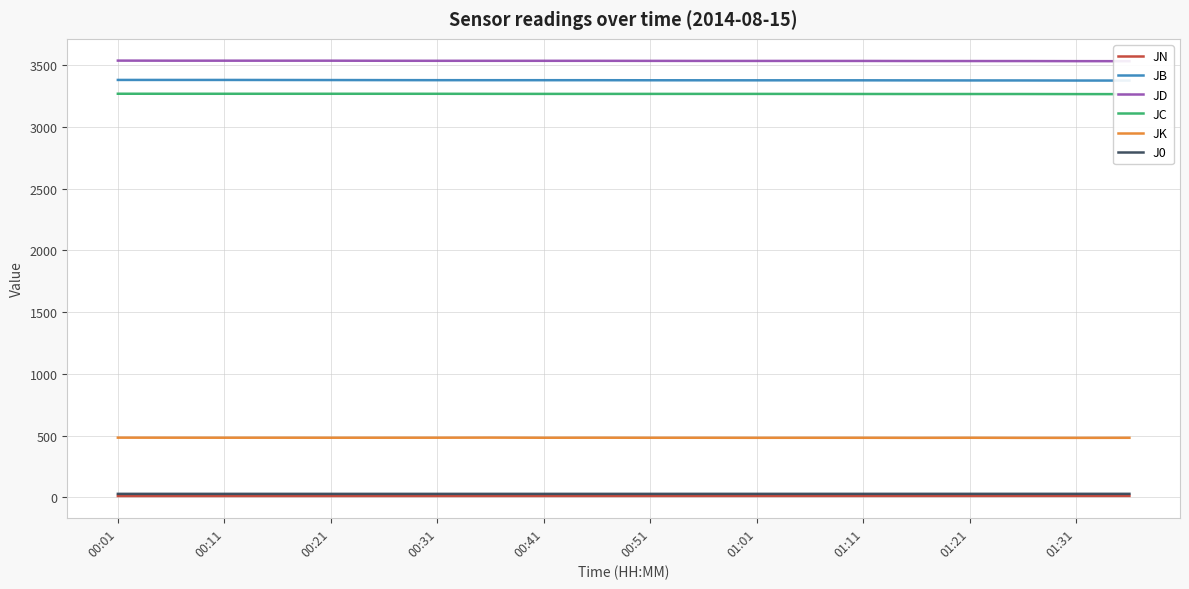

True or false: JN and JK cross at least once.

False